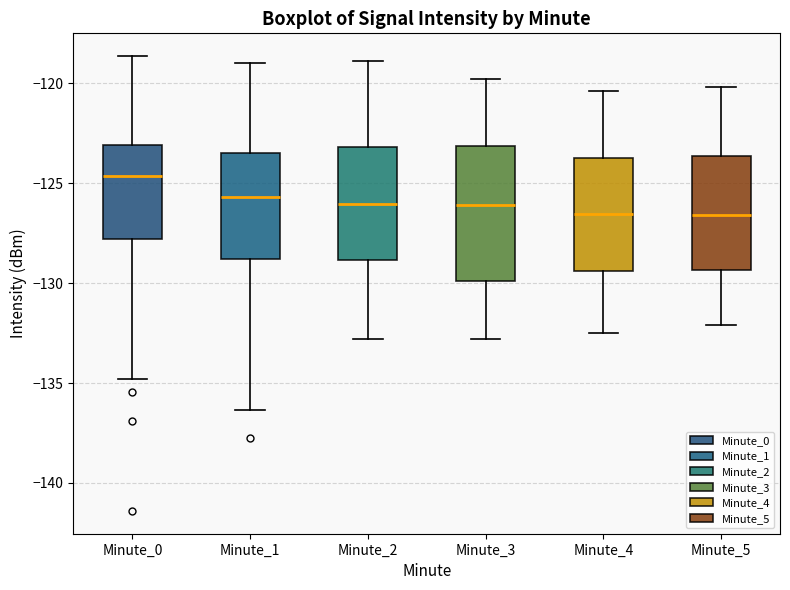

Reading left to right, transcribe this box plot: for each box, give where its median line is, the range the box spans, and where its two whiskers end, as read against the y-axis. The values are not printed on the chart, so give them approximately, as read against the axis.

Minute_0: median -124.5, box -128.0 to -123.0, whiskers -135.0 to -118.5
Minute_1: median -125.5, box -129.0 to -123.5, whiskers -136.5 to -119.0
Minute_2: median -126.0, box -129.0 to -123.0, whiskers -133.0 to -119.0
Minute_3: median -126.0, box -130.0 to -123.0, whiskers -133.0 to -120.0
Minute_4: median -126.5, box -129.5 to -123.5, whiskers -132.5 to -120.5
Minute_5: median -126.5, box -129.5 to -123.5, whiskers -132.0 to -120.0